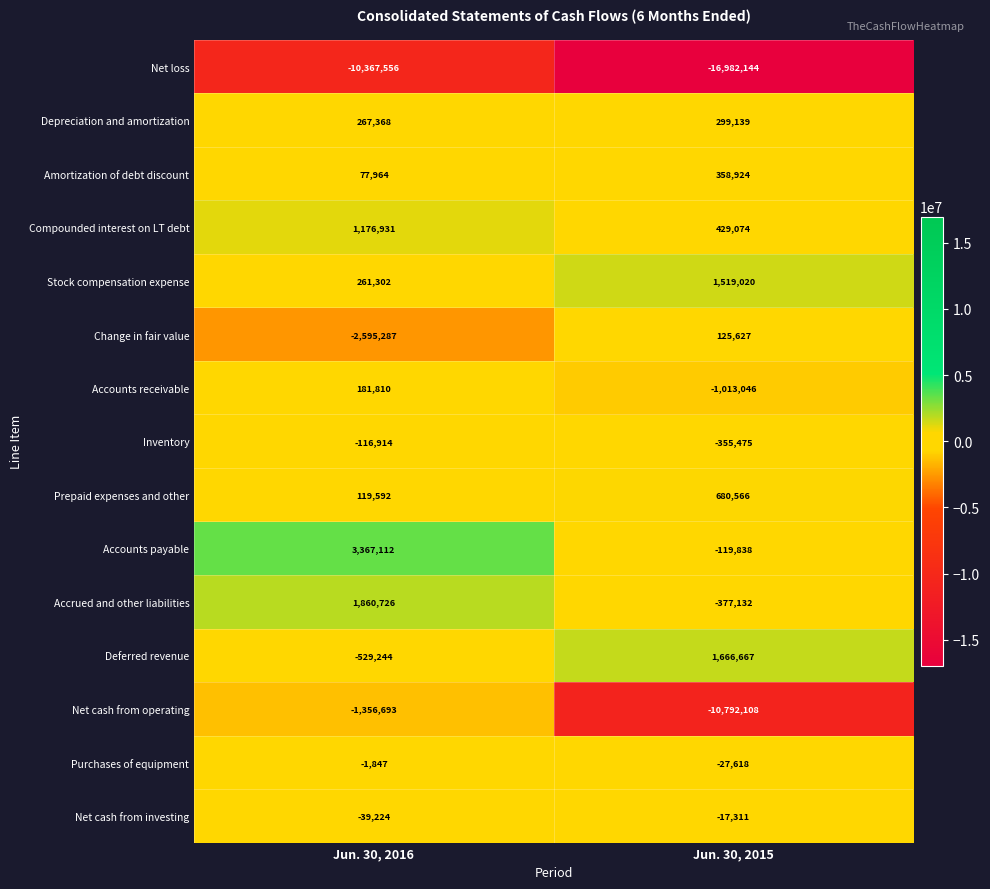

Which series has the largest range (max minus min)?

Net cash from operating